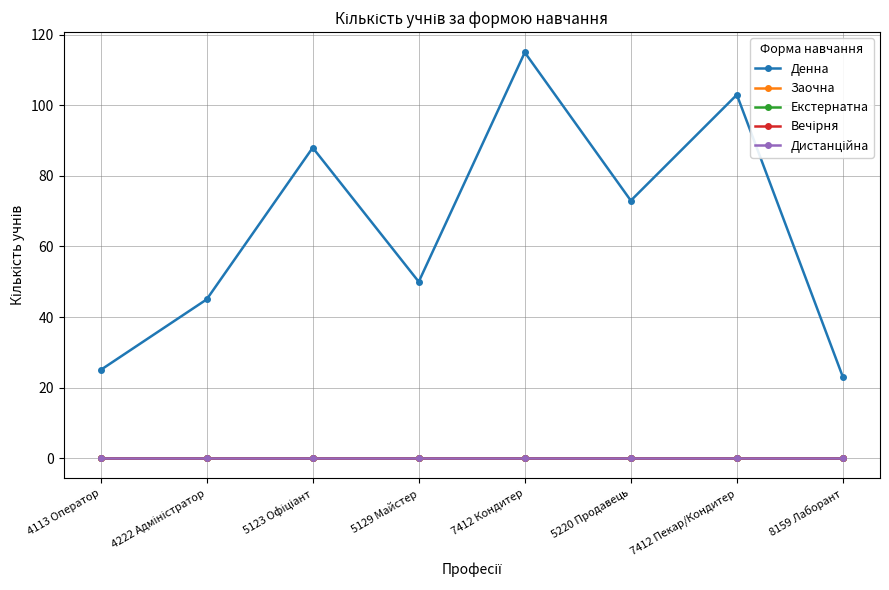

What position from the right is 8159 Лаборант?

1